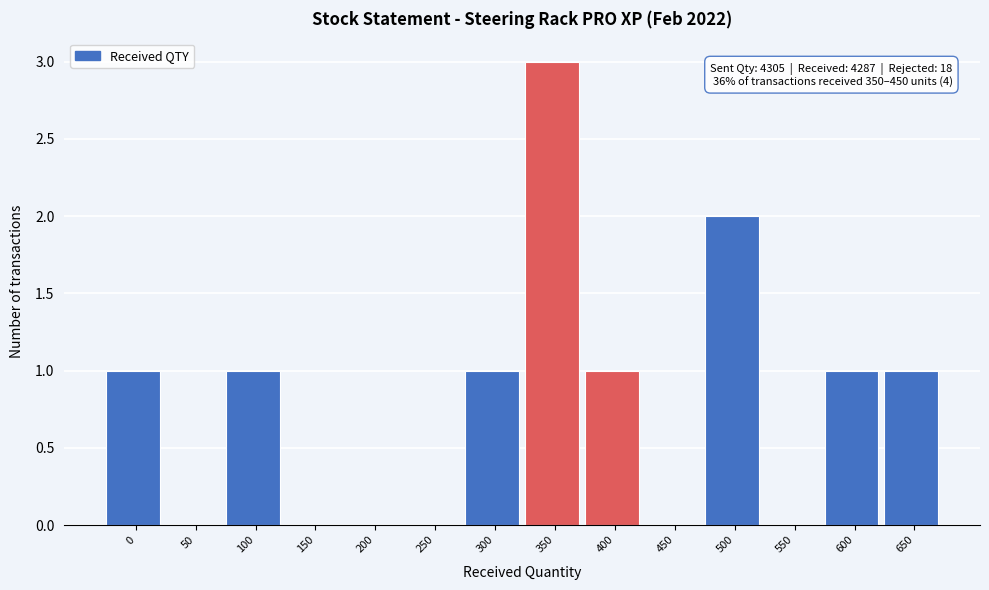

Reading left to right, transcribe all the data shown in this chart.

0=1	50=0	100=1	150=0	200=0	250=0	300=1	350=3	400=1	450=0	500=2	550=0	600=1	650=1